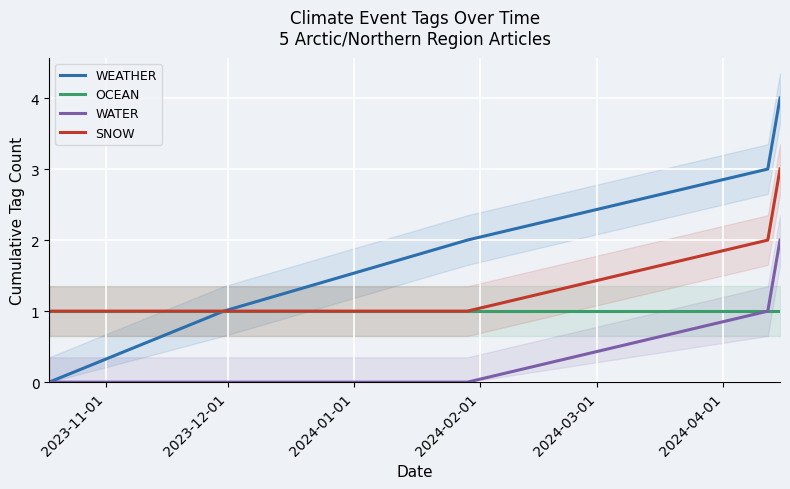

What is the average value of the OCEAN series?

1